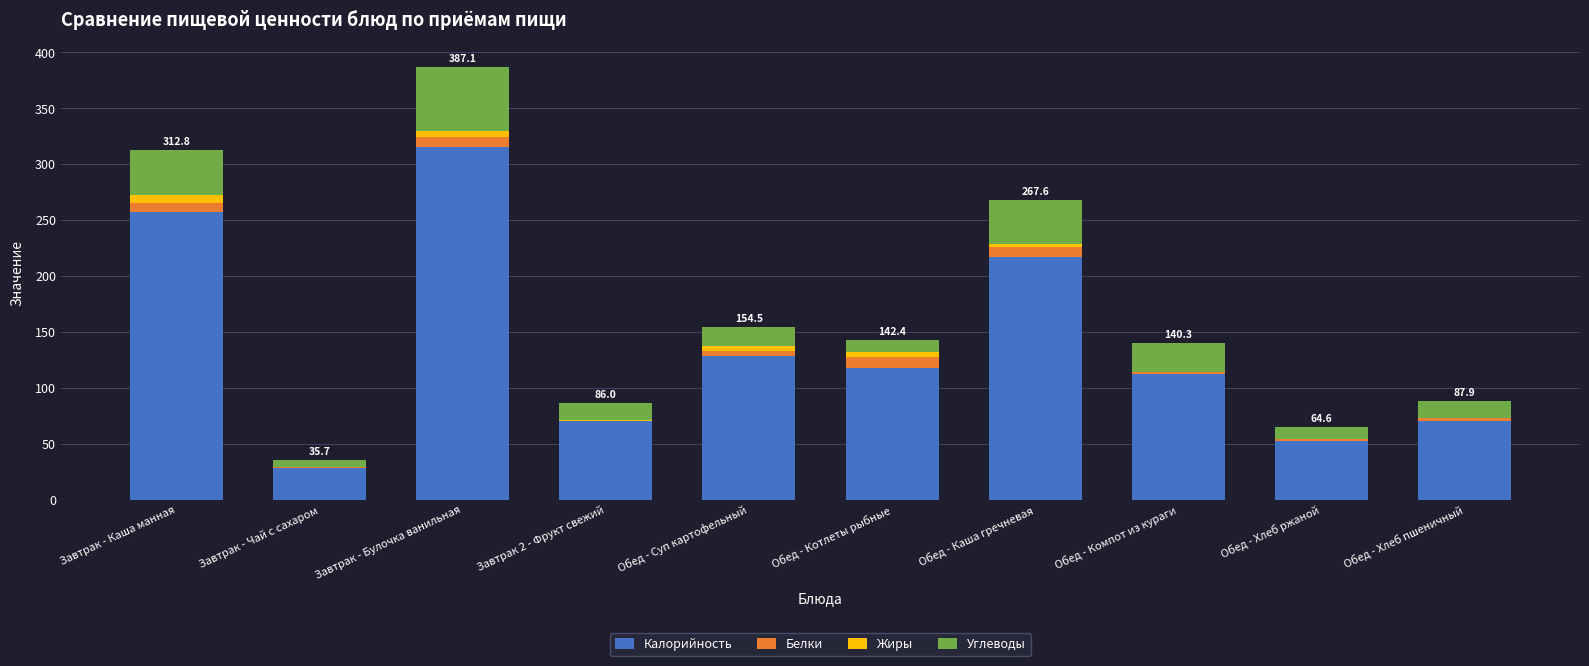

At which category is the sum across all series the highest?

Завтрак - Булочка ванильная